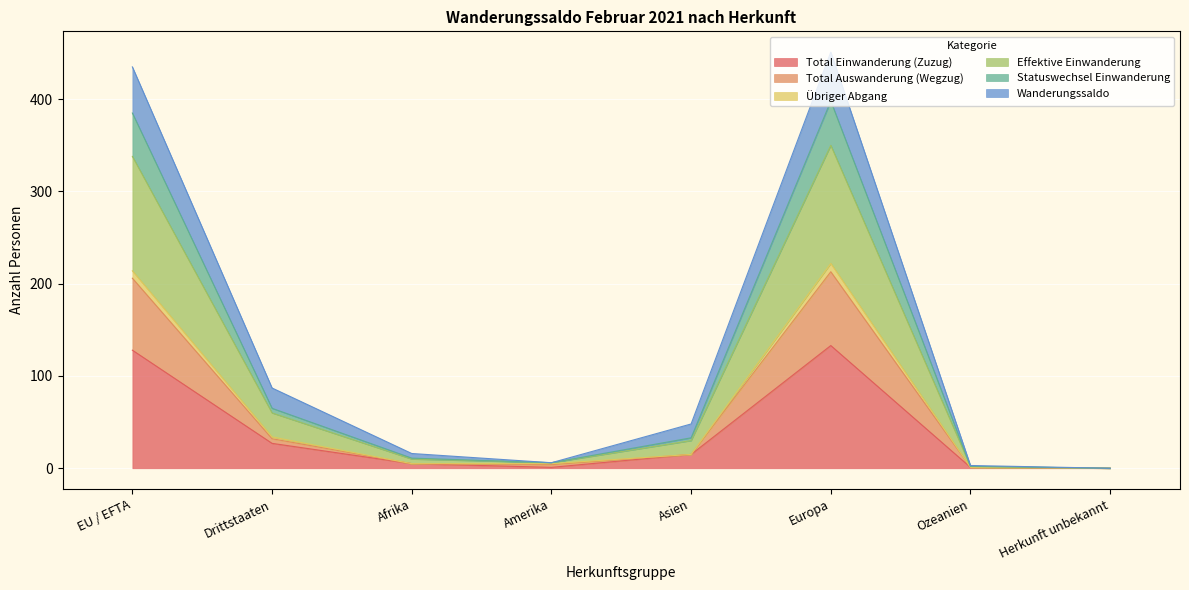

True or false: Total Einwanderung (Zuzug) has a value of 46 at Herkunft unbekannt.

False